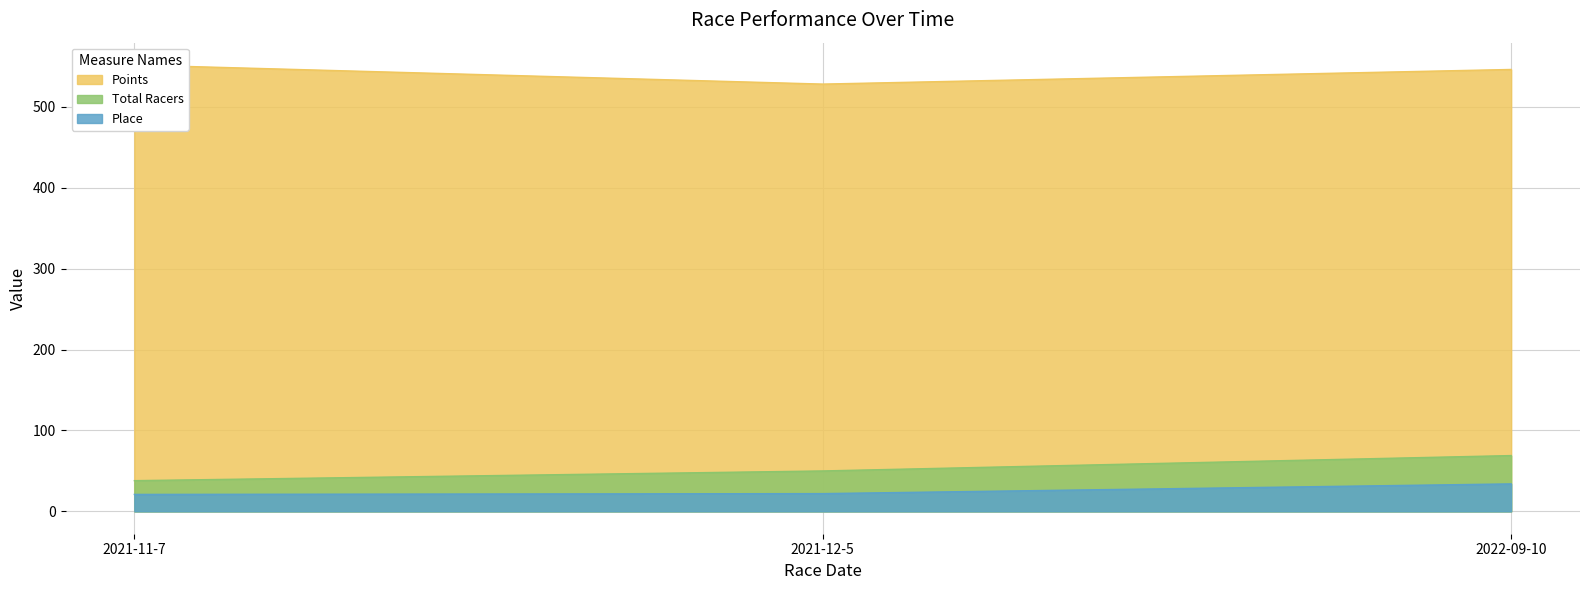

What position from the left is 2021-11-7?

1